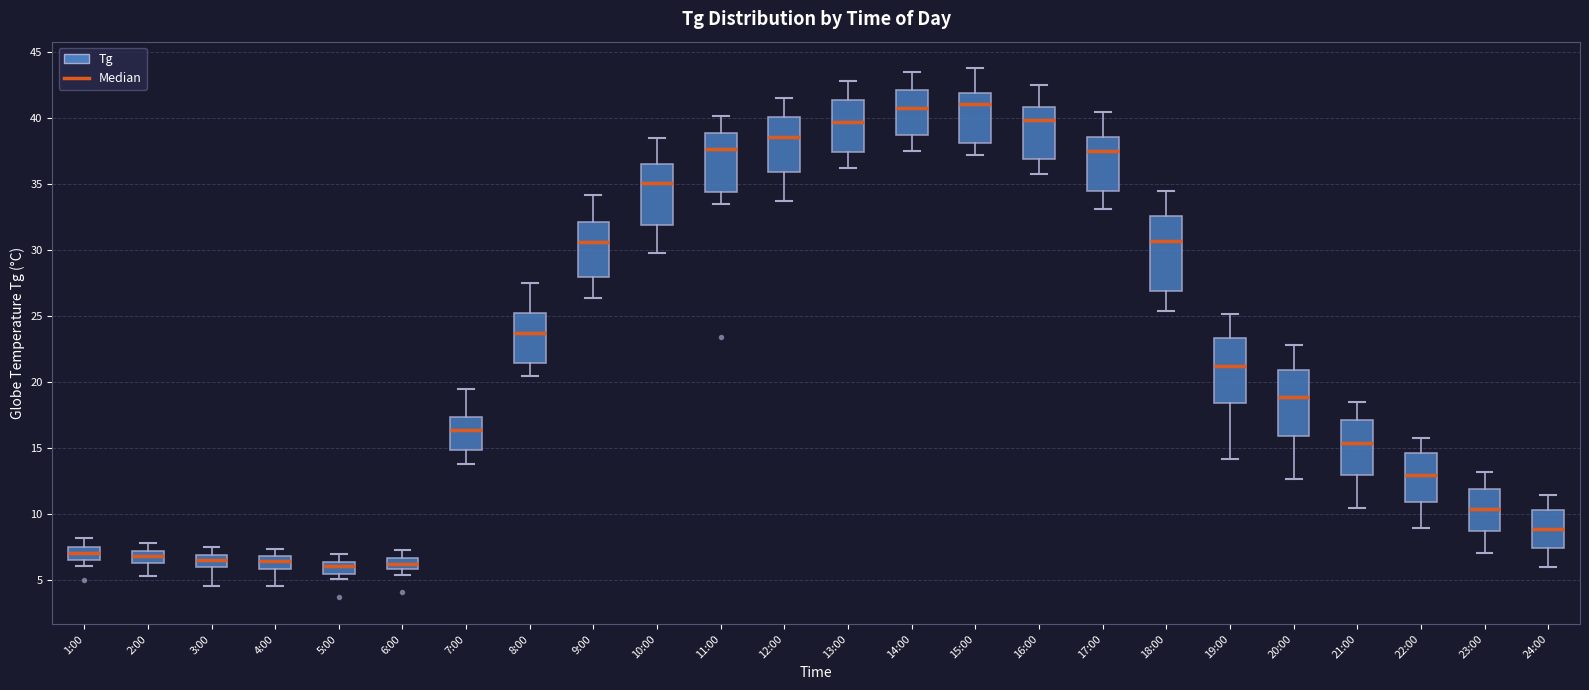

Where does the lower whisker of the box for 10:00 end on the y-axis? The values are not printed on the chart, so give them approximately, as read against the axis.

30.0